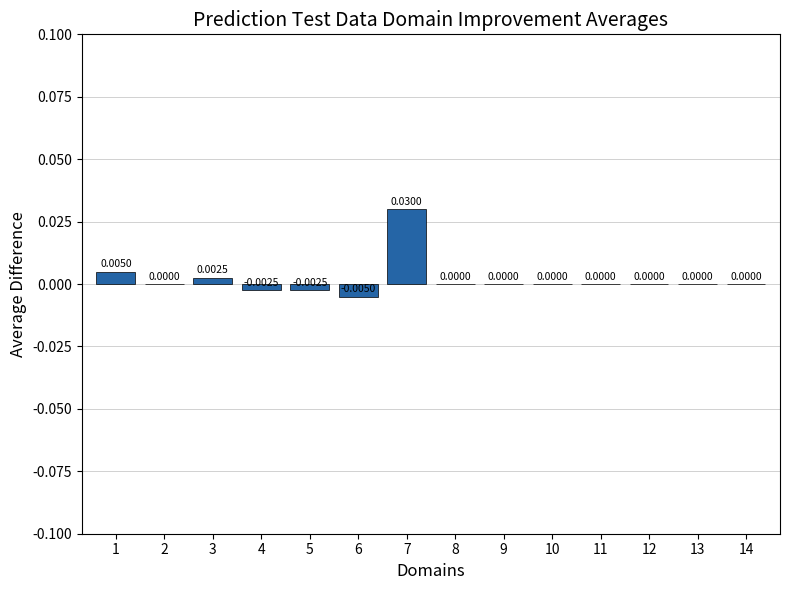

Between 3 and 4, which is larger?

3